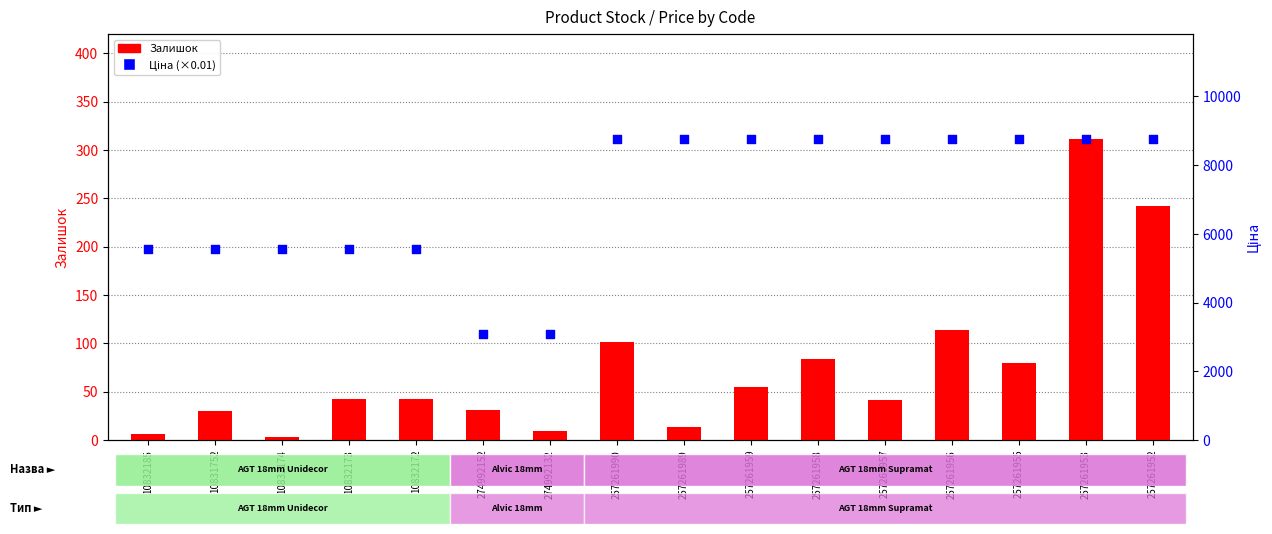

What is the total value across all series at 257261956?

8869